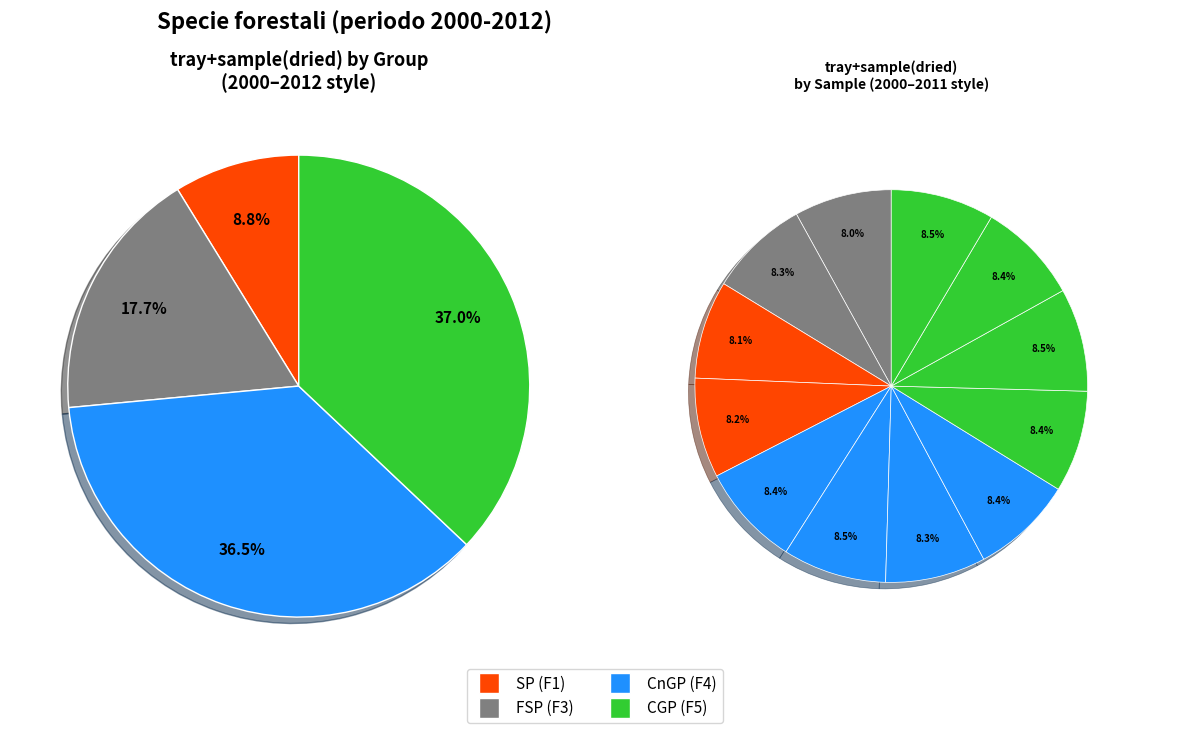

To the nearest percent, what portion does FSP.48.1.1 represent?

8%